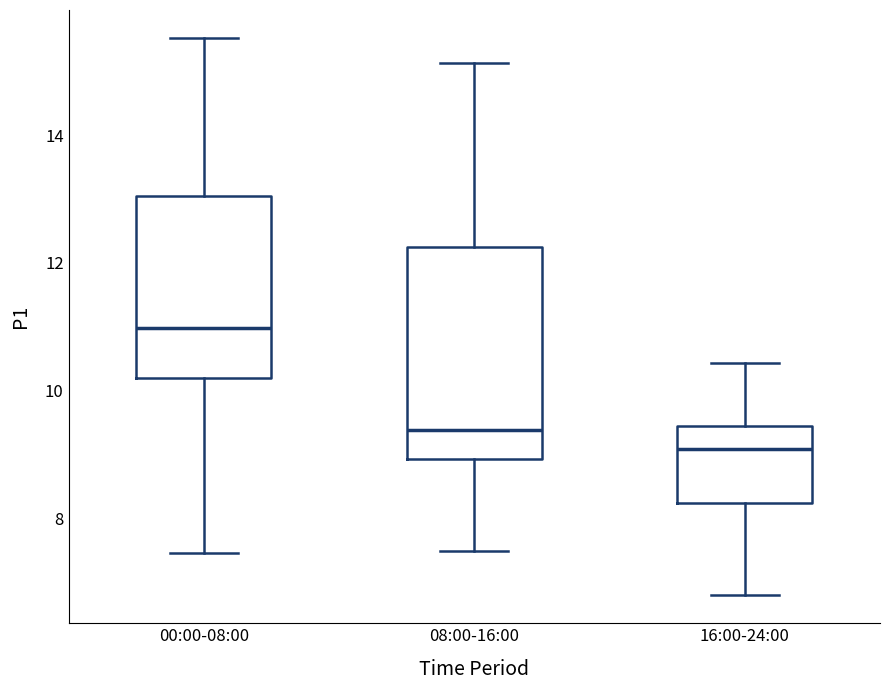

Which box has the lowest median line?

16:00-24:00